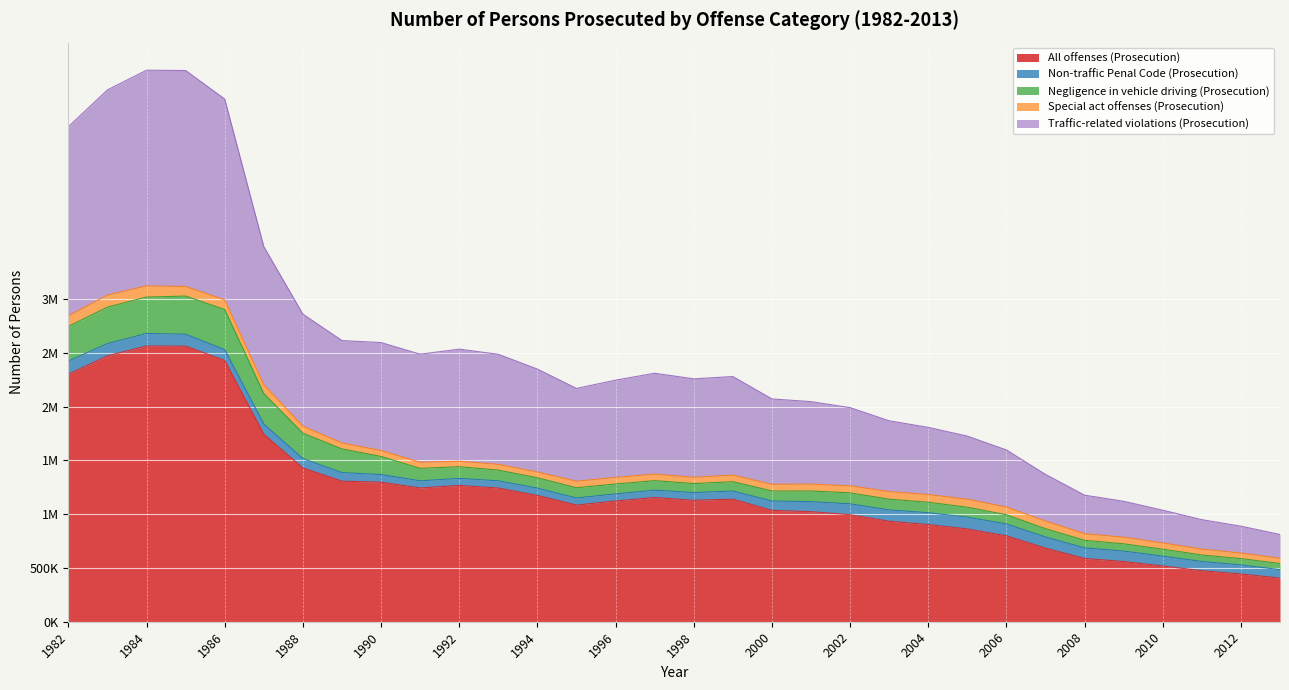

What is the spread (max minus min) of values at 2012?

392156